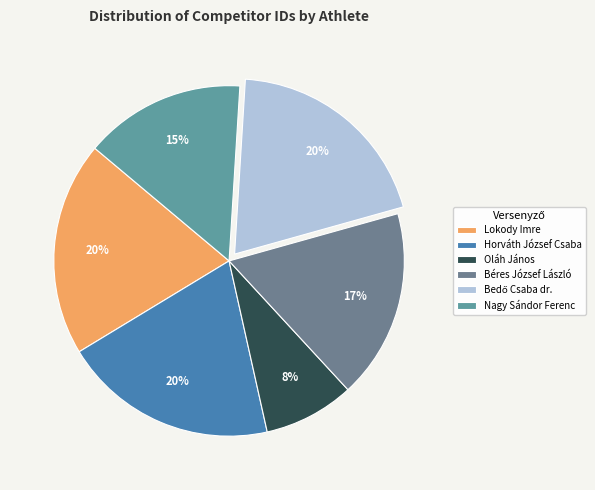

What percentage is NOT represented by Béres József László?

82.5%